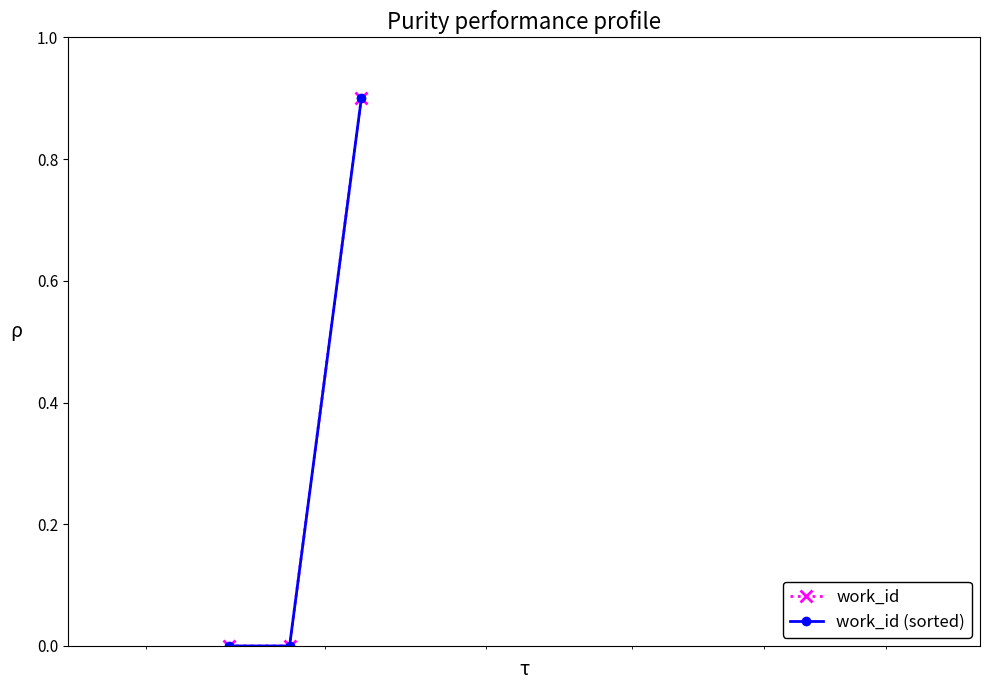

Is this an area chart (filled region under the line)?

No